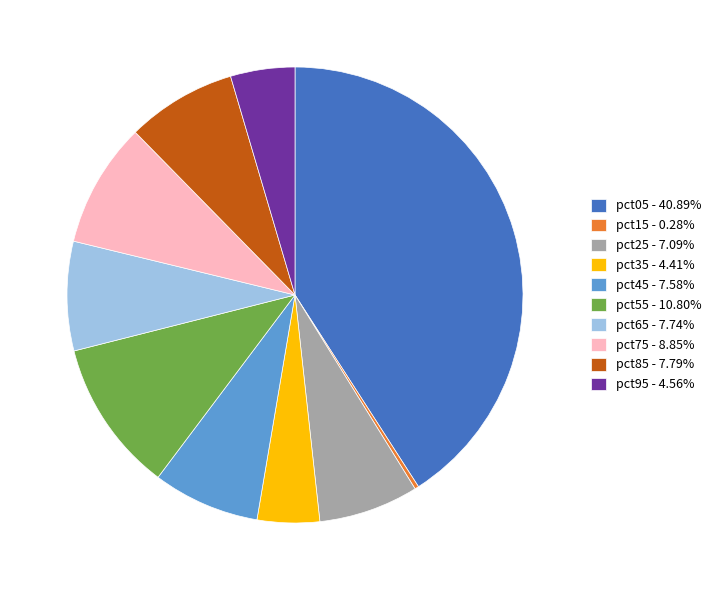

Does pct55 - 10.80% represent more than half of the total?

No